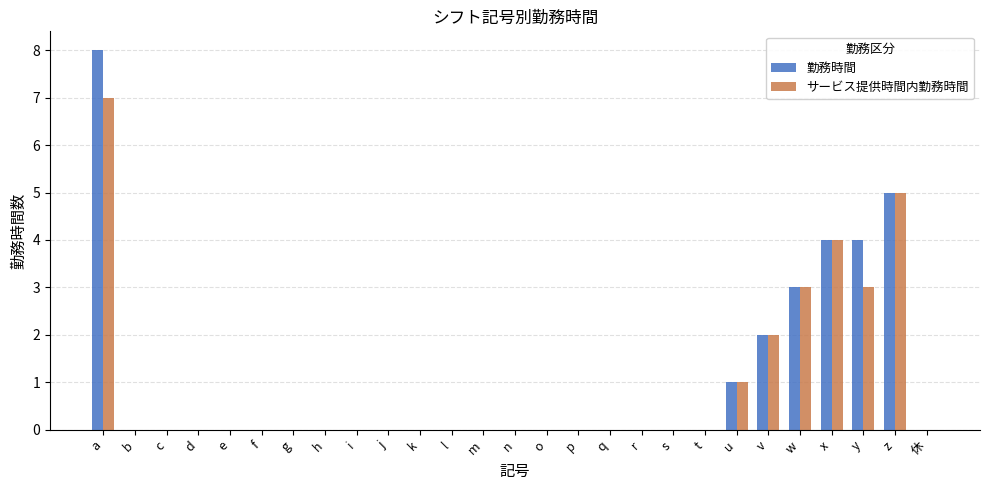

Count the 勤務時間 values in the range 0 to 1.

21